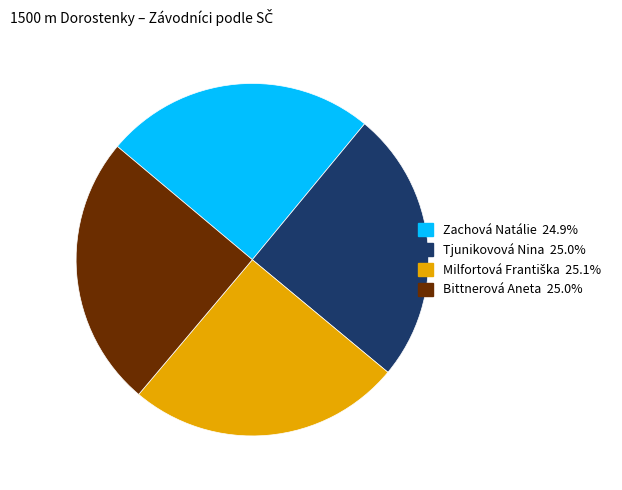

How many slices are in this pie chart?

4